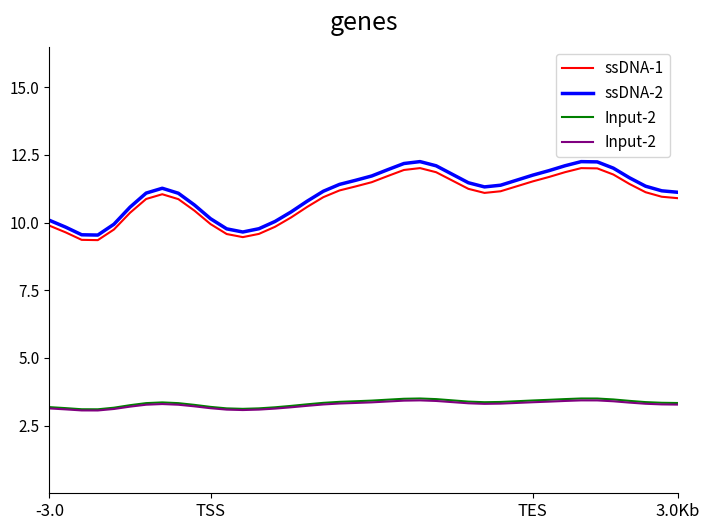

What is the label of the 33rd point from the right?

7